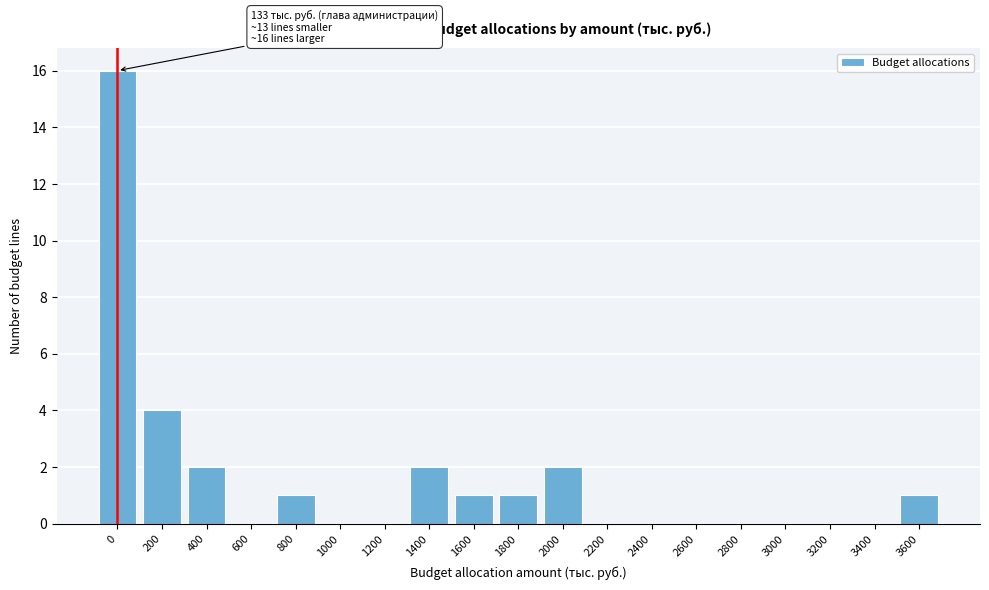

Reading left to right, what are all the values shown in this chart?

0=16	200=4	400=2	600=0	800=1	1000=0	1200=0	1400=2	1600=1	1800=1	2000=2	2200=0	2400=0	2600=0	2800=0	3000=0	3200=0	3400=0	3600=1